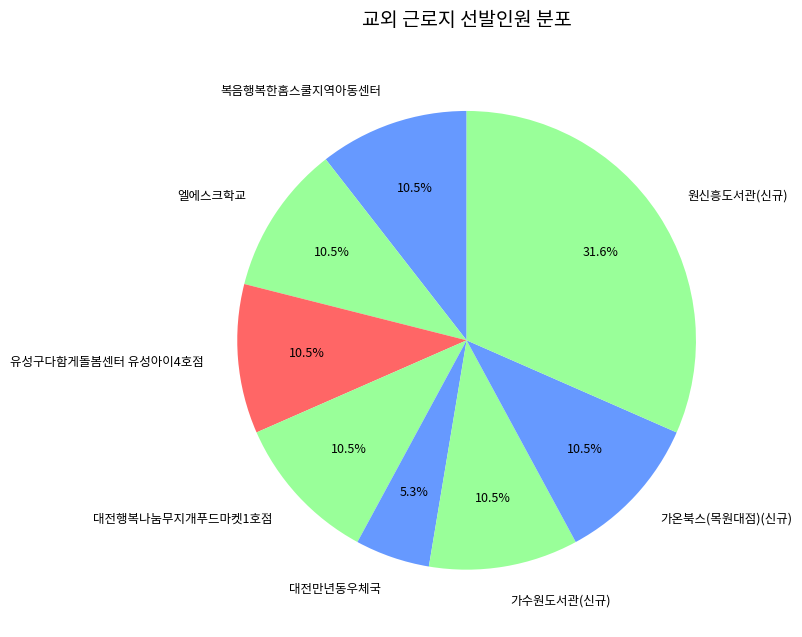

Count the number of slices in the pie.

8